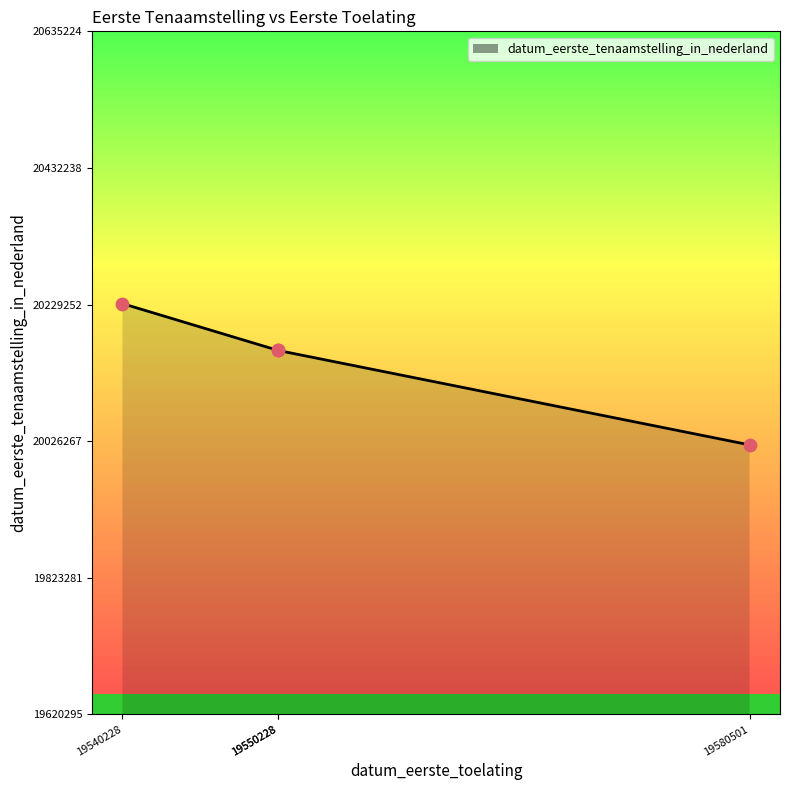

What is the ratio of the value at 19550228 to the value at 19550228?

1.0